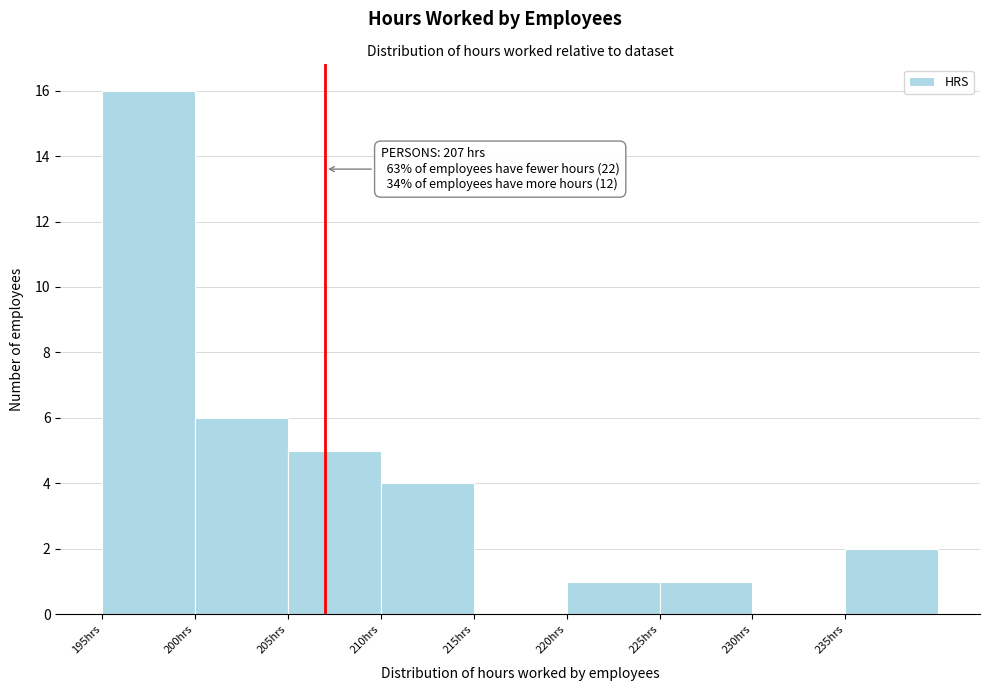

Over which range of the x-axis is the bar tallest?

195 to 200